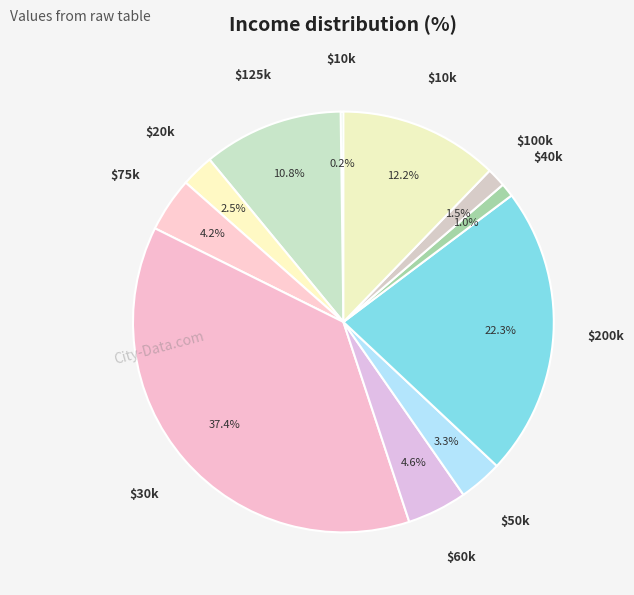

Which slice is the smallest?

0.2